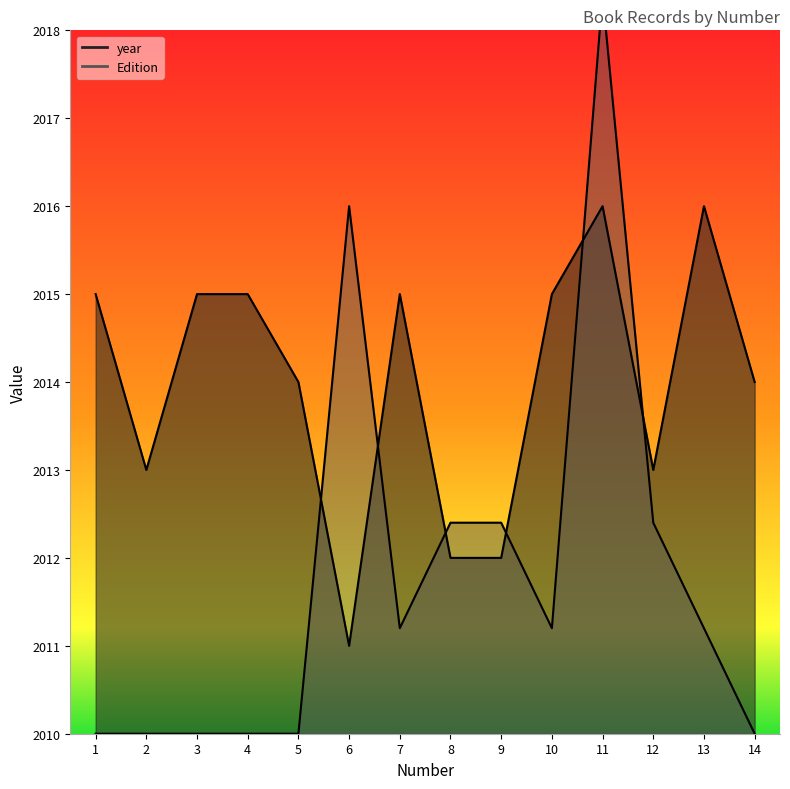

At how many categories does at least one series exceed 2013?

10